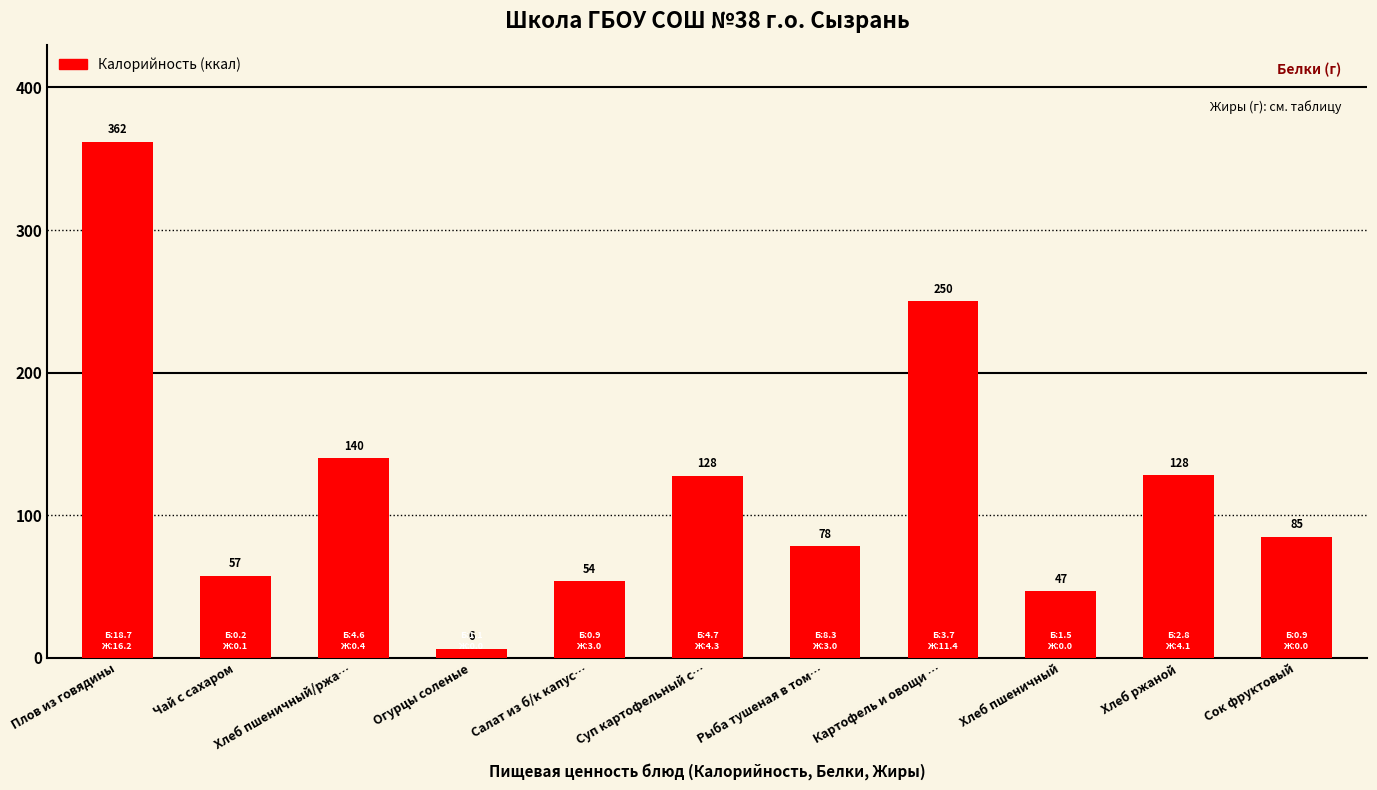

What is the difference between the values at Хлеб пшеничный/ржа… and Картофель и овощи …?

110.2